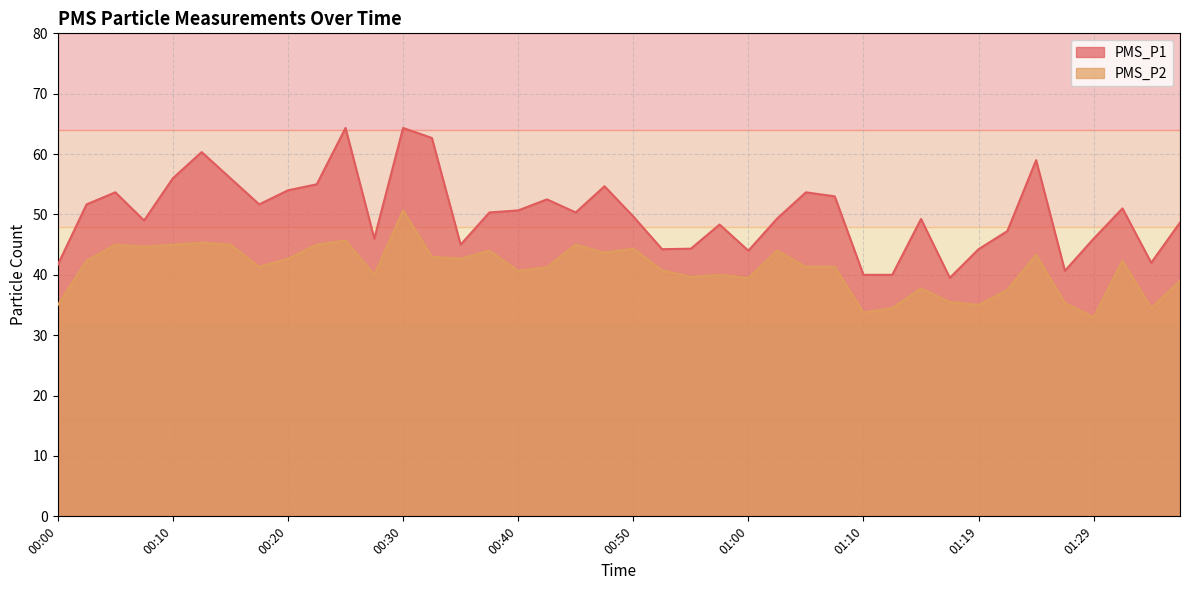

Which series has the largest total across all categories?

PMS_P1